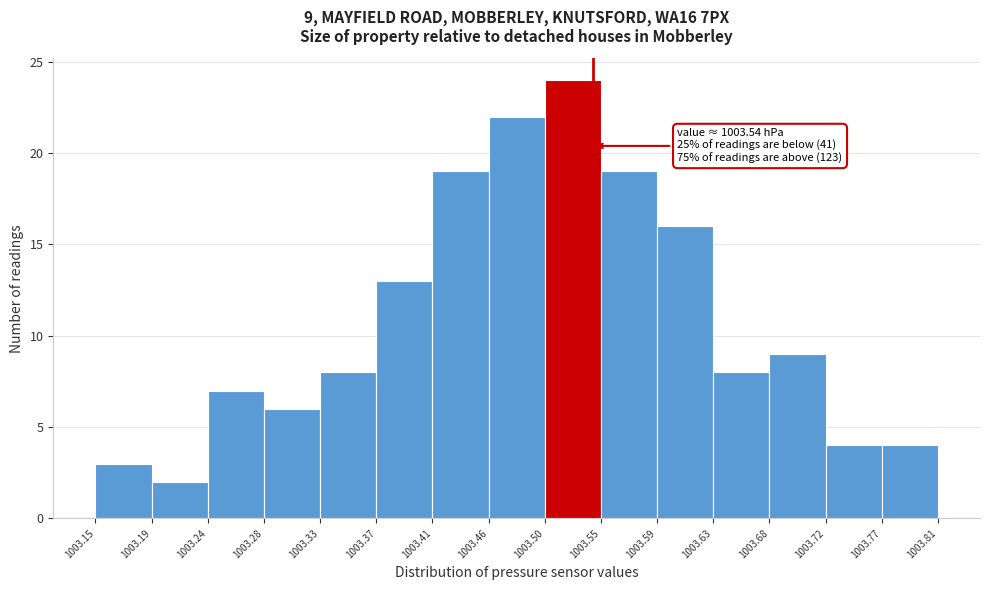

Which range on the x-axis has the tallest bar?

1003.50 to 1003.55